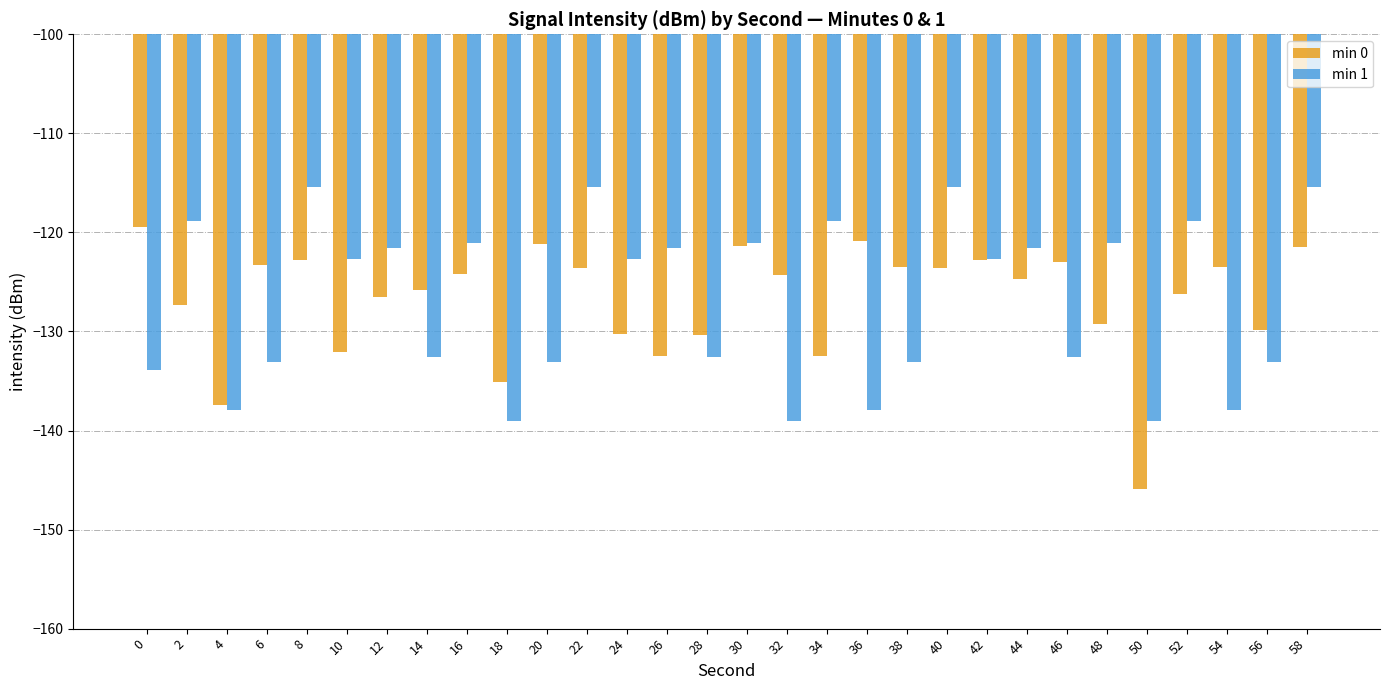

How many bars are there in total?

60